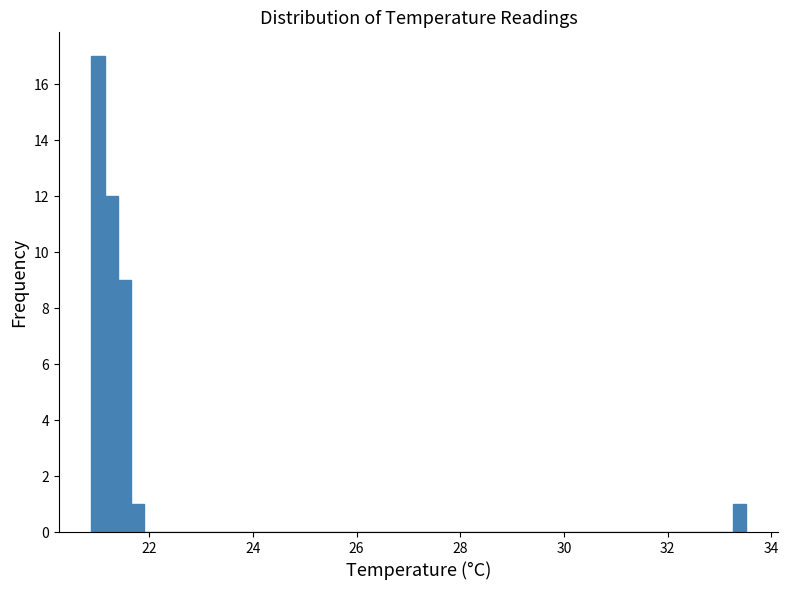

Read against the x-axis, roughly where is the centre of the tallest bar?

21.0